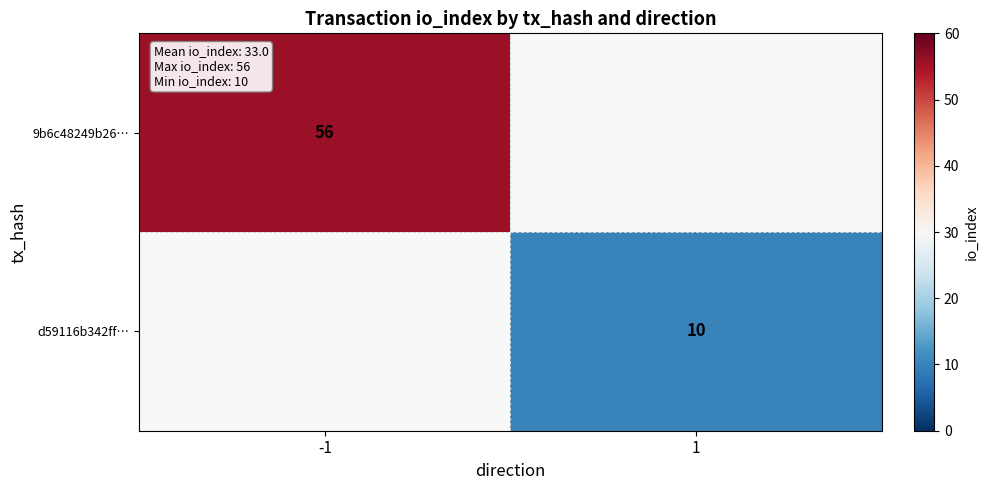

True or false: d59116b342ff… has a value of 10 at 1.

True